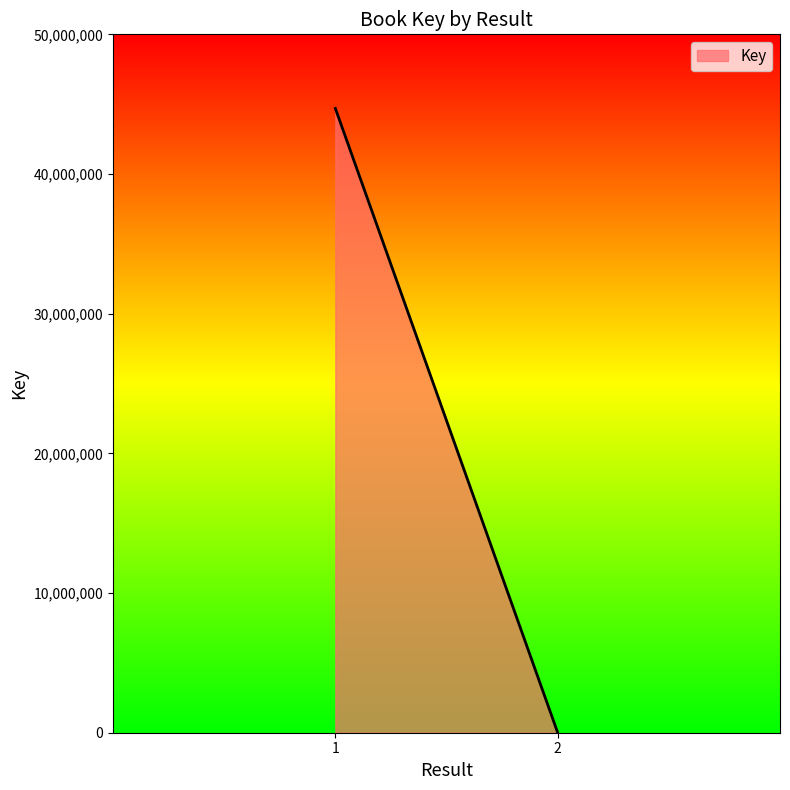

What is the value of the 1st point from the left?

44695299